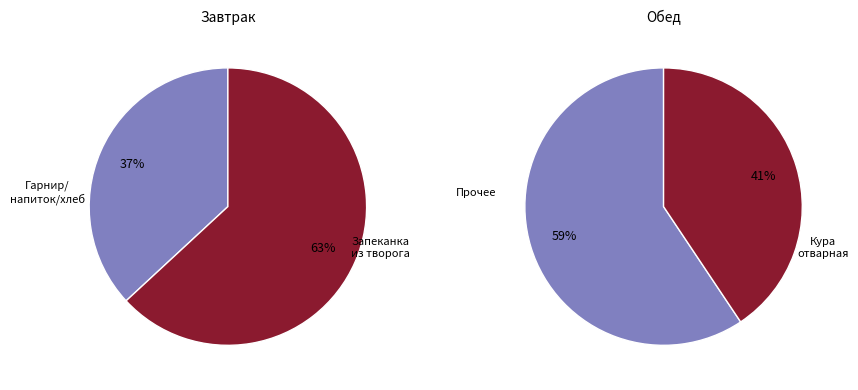

Which slice is the largest?

Запеканка из творога